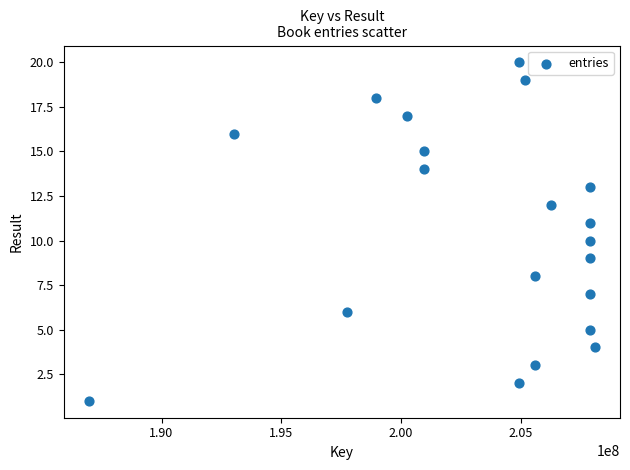

What is the range of X values (max minus min)?

21105063